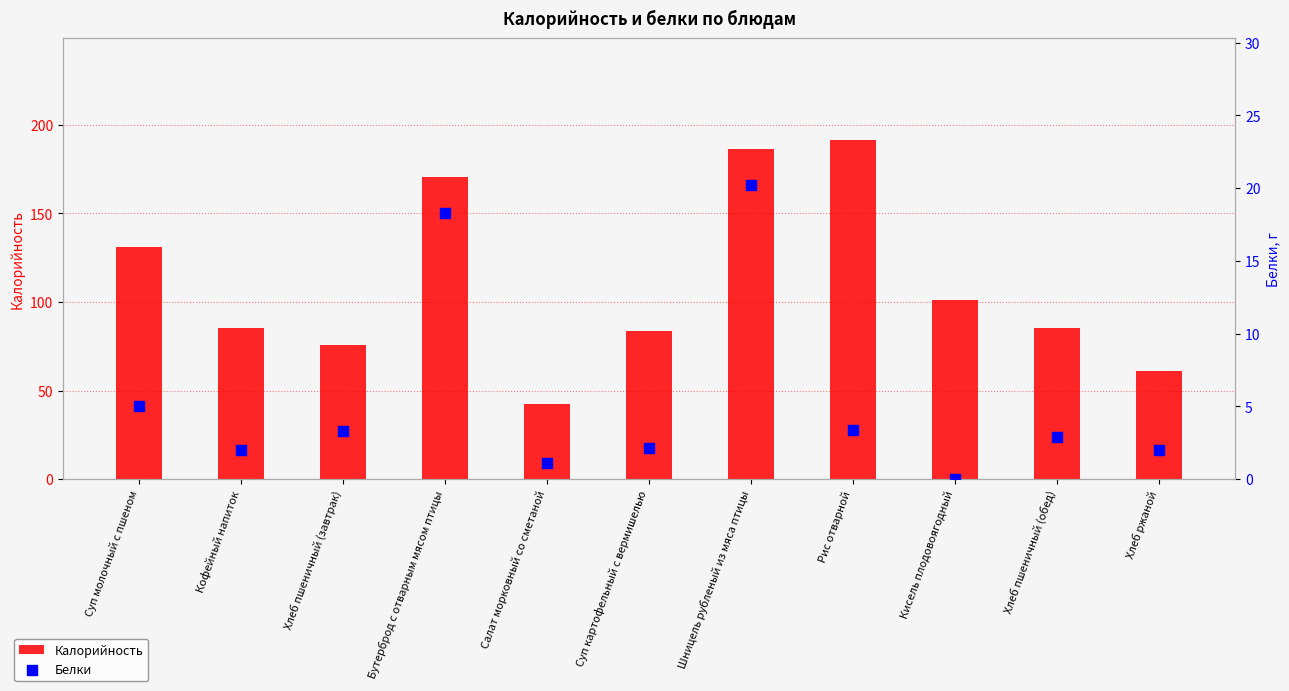

Which series has the largest Y range (max minus min)?

Калорийность